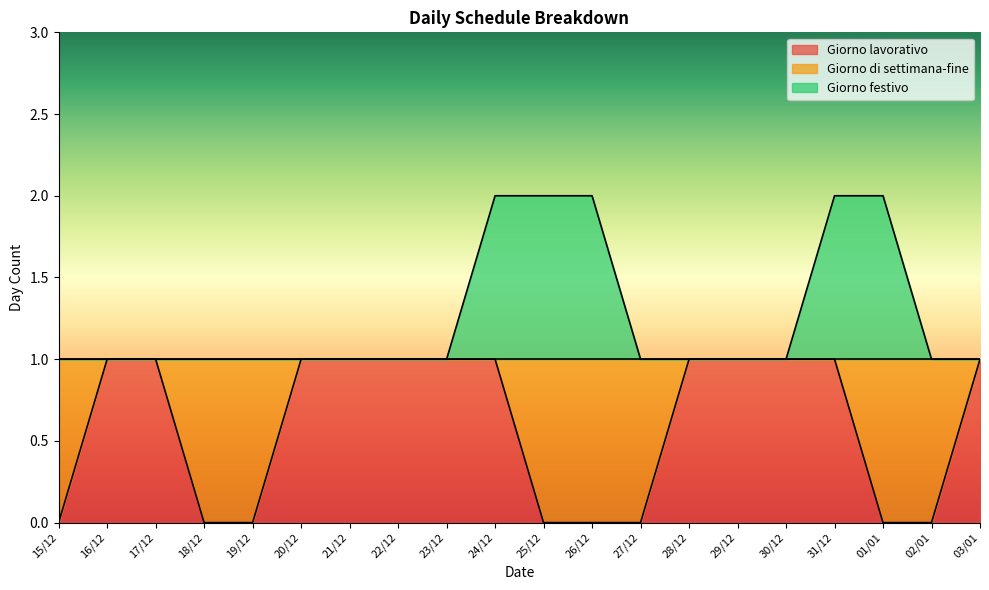

What is the difference between the highest and lowest values at 18/12?

1